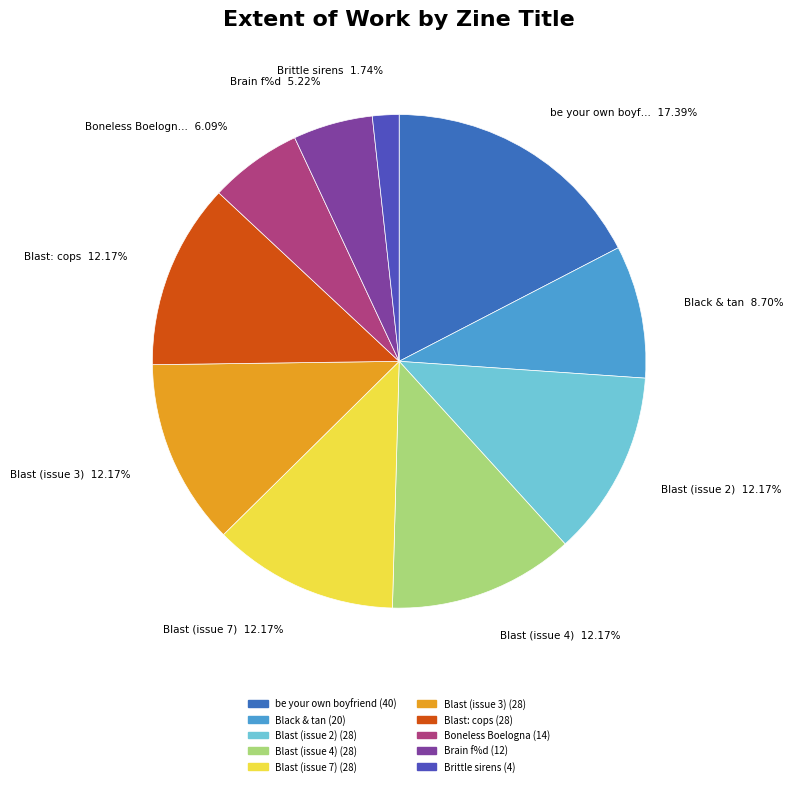

To the nearest percent, what is the average slice percentage?

10%